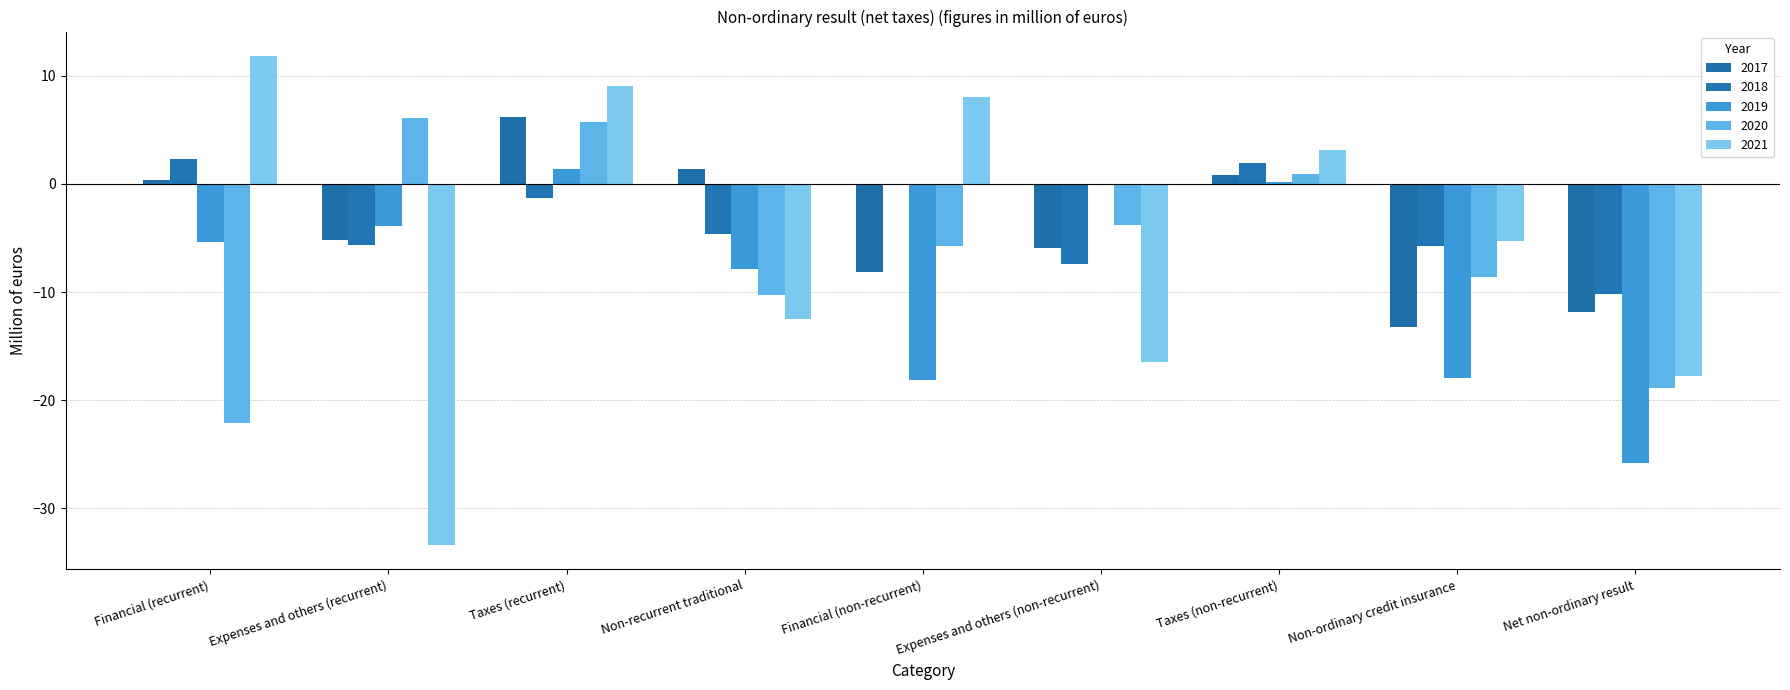

Between Taxes (recurrent) and Non-recurrent traditional, which series saw the biggest shift?

2021